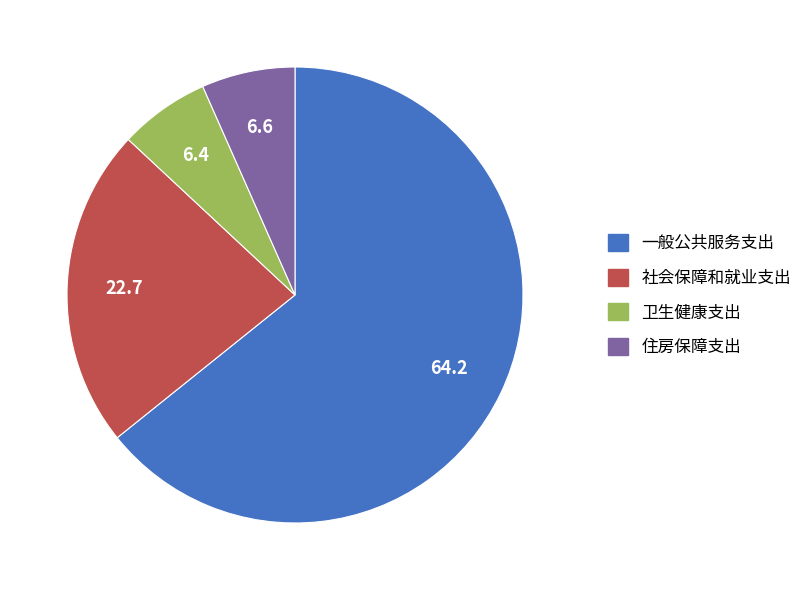

The 卫生健康支出 slice represents 6% of the pie. True or false?

True